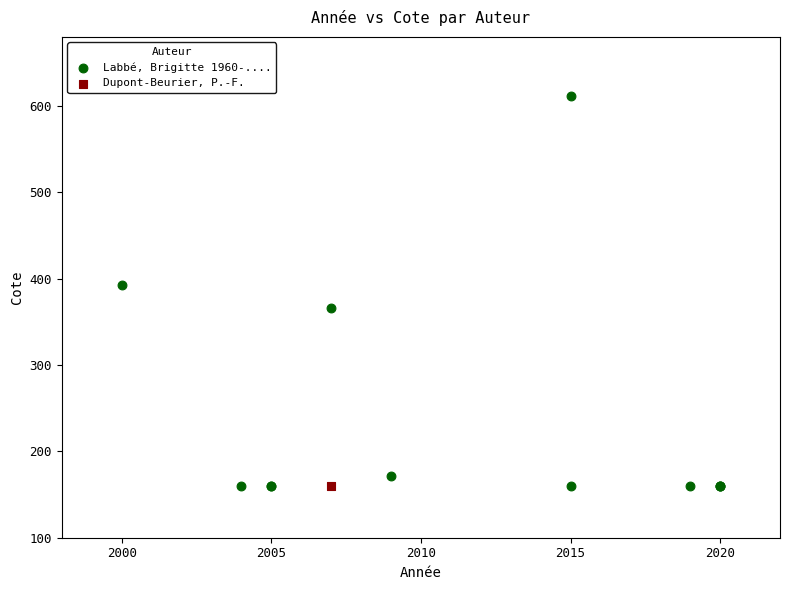

What are all the series names shown in the legend?

Labbé, Brigitte 1960-...., Dupont-Beurier, P.-F.